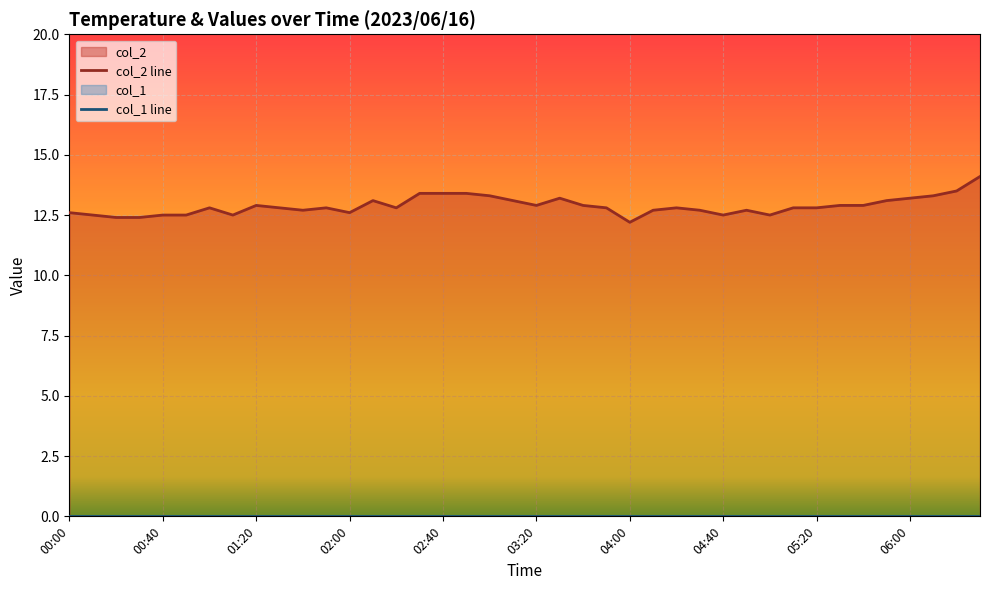

Is it true that col_2 line equals 13.2 at 06:00?

True